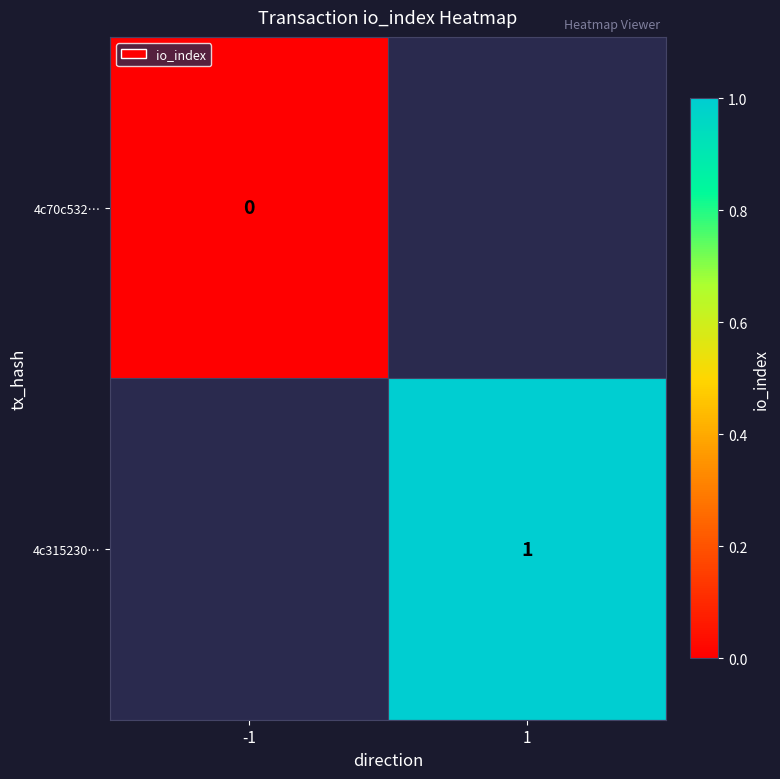

Is it true that 4c315230… equals 1 at 1?

True